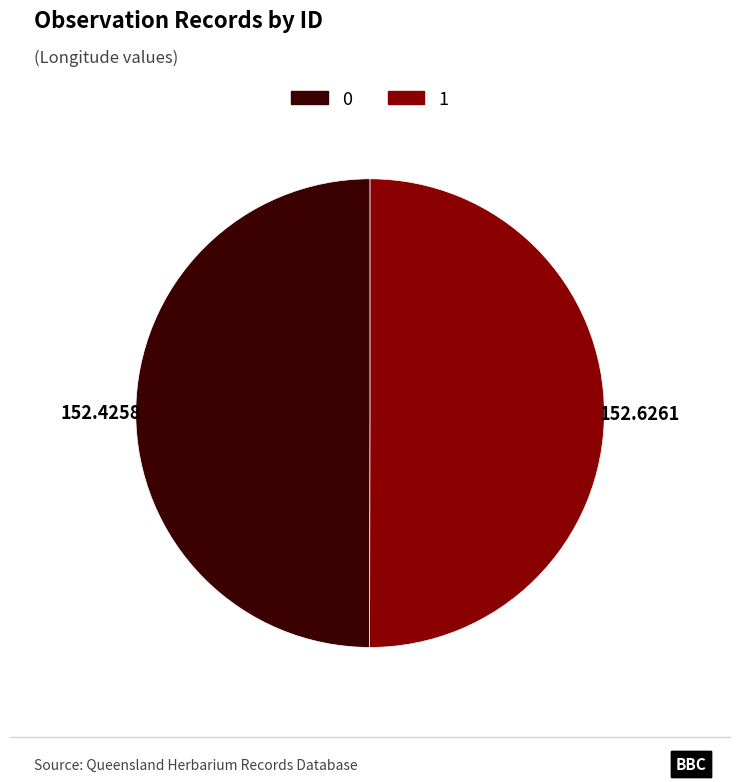

Is it true that 1 is 41% of the pie?

False